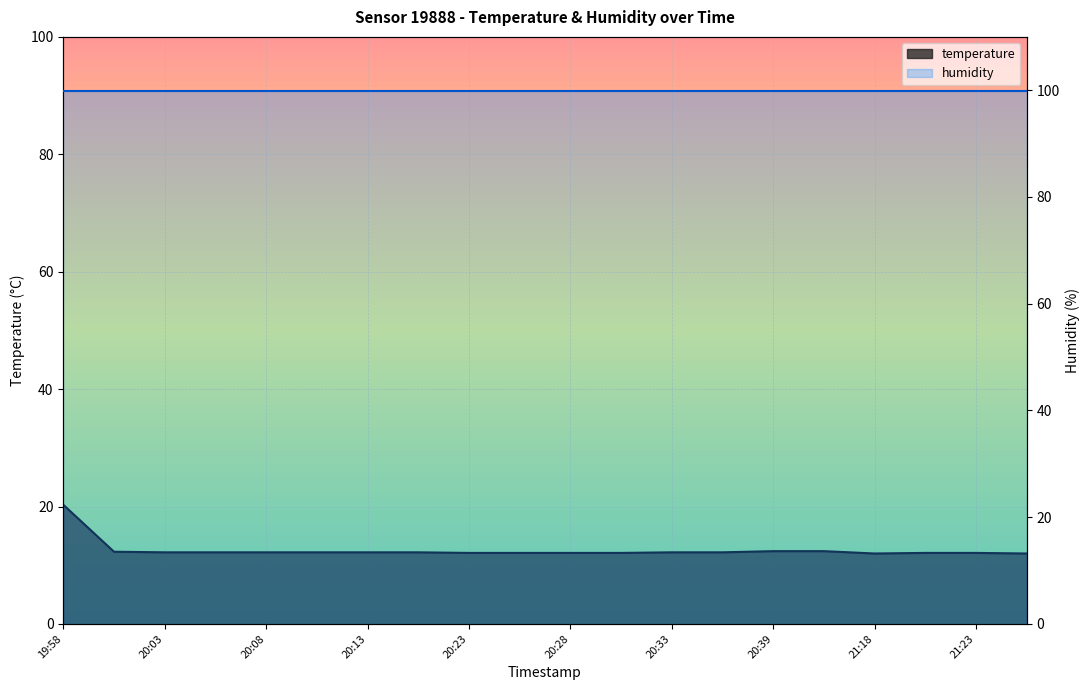

What is the label of the 2nd point from the left?

20:00